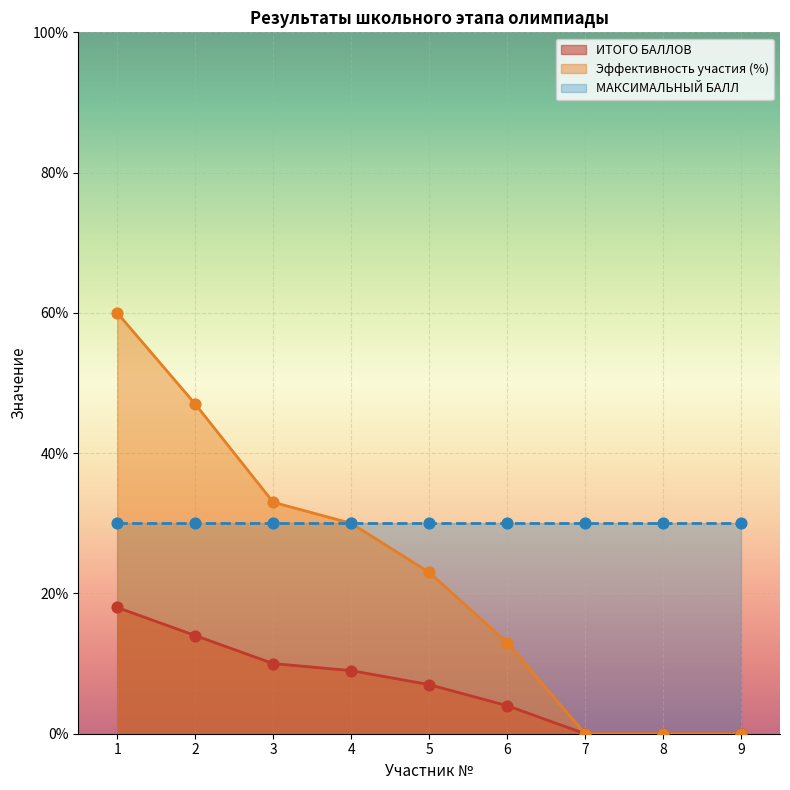

Is it true that ИТОГО БАЛЛОВ equals 14 at 3?

False